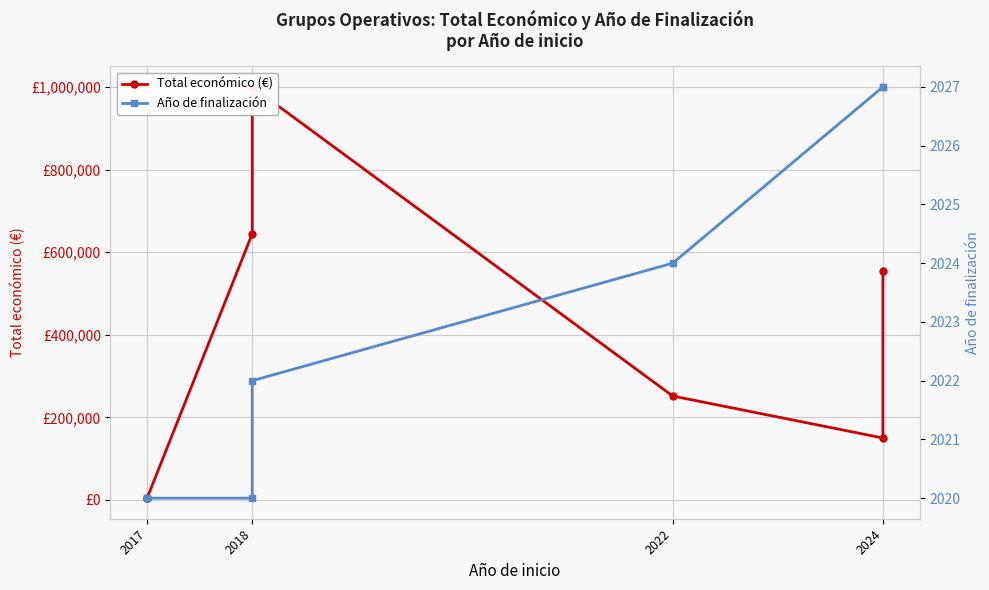

Which series changed the most between 2022 and 2024?

Total económico (€)